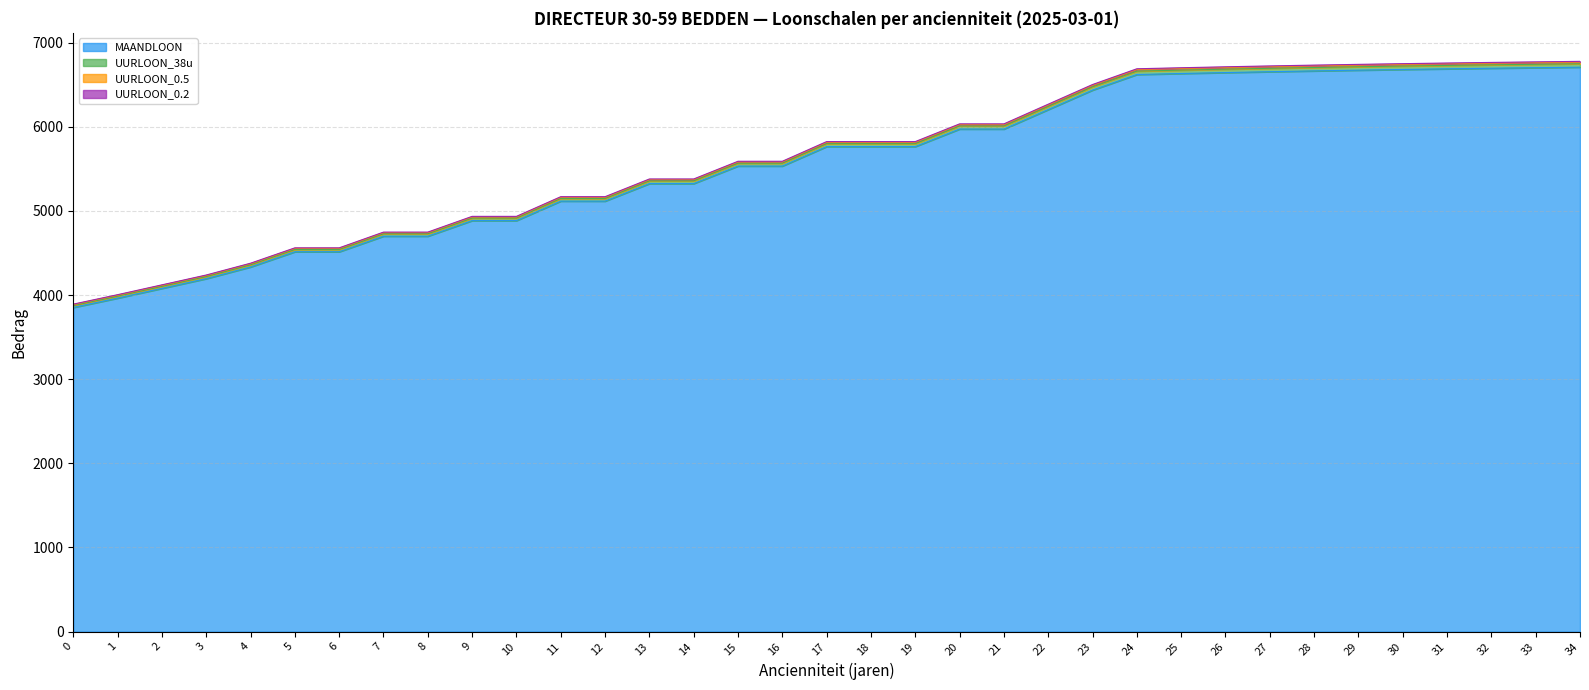

True or false: UURLOON_0.5 and MAANDLOON cross at least once.

False